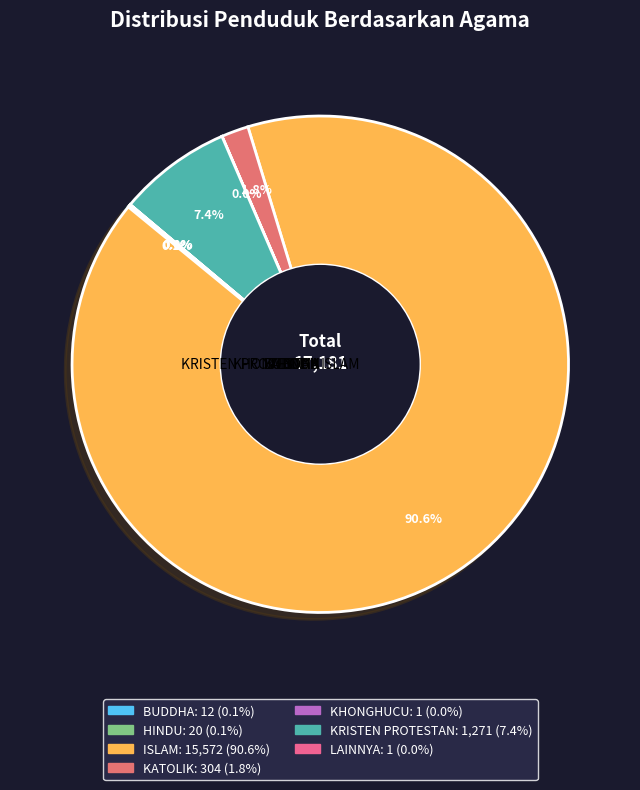

Which slice is the smallest?

KHONGHUCU